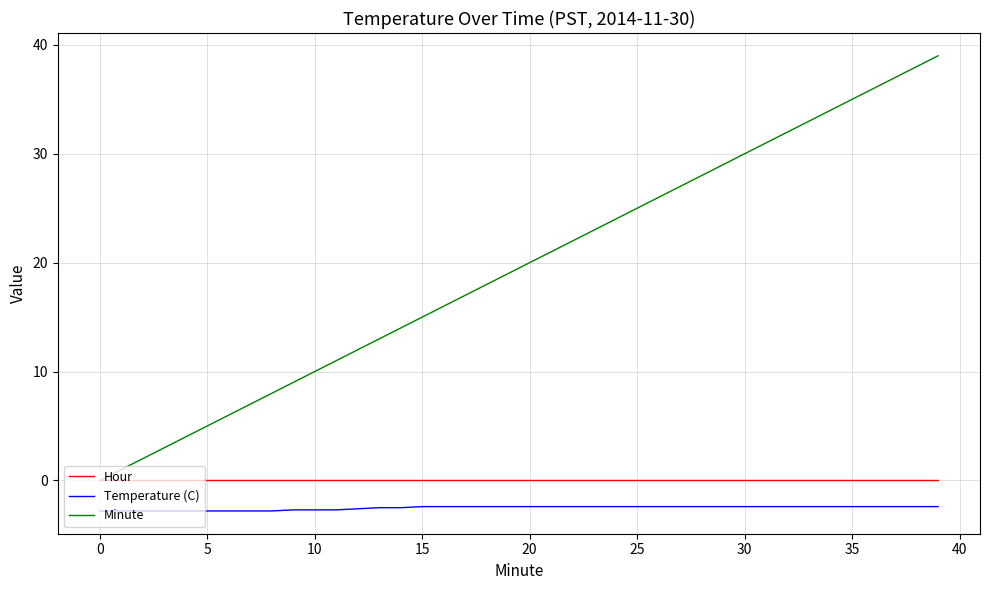

Which series has the widest spread of values?

Minute